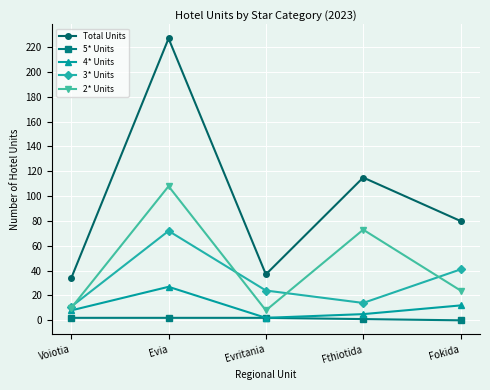

Is it true that 3* Units equals 24 at Evritania?

True